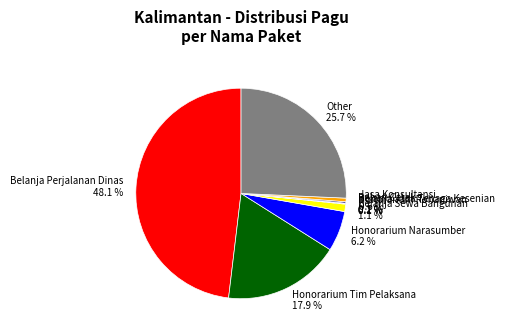

Does Belanja Perjalanan Dinas 48.1 % account for over 50% of the chart?

No